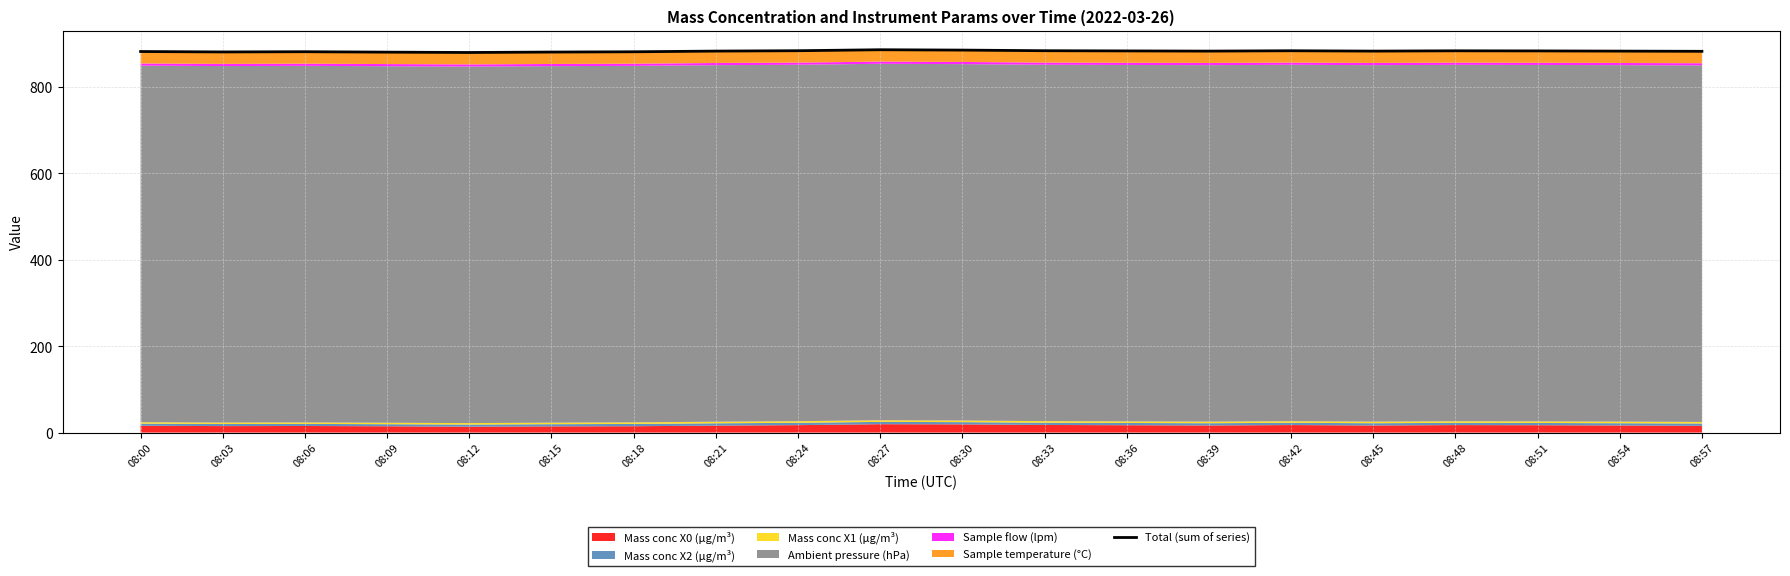

What is the approximate value at 08:48?

884.1